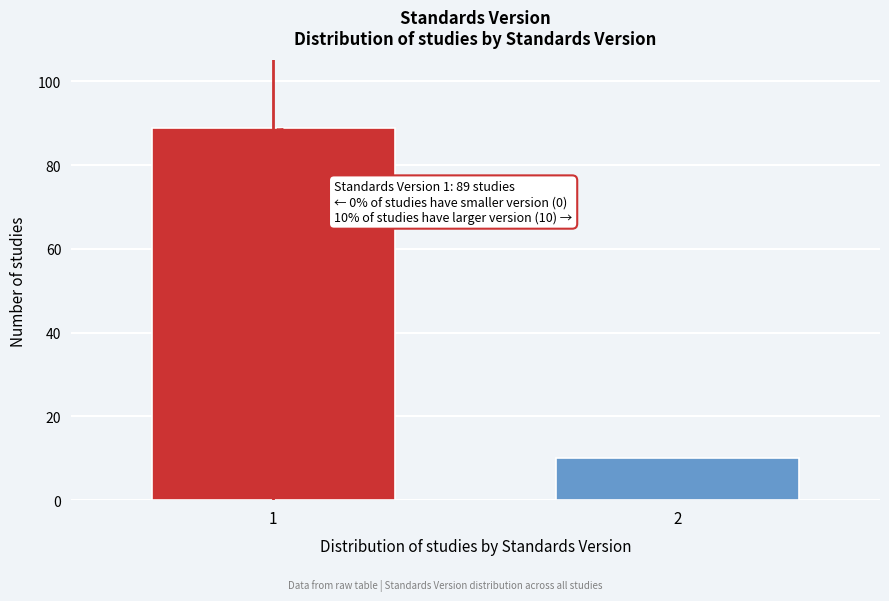

Reading left to right, extract all data points from this chart.

1=89	2=10